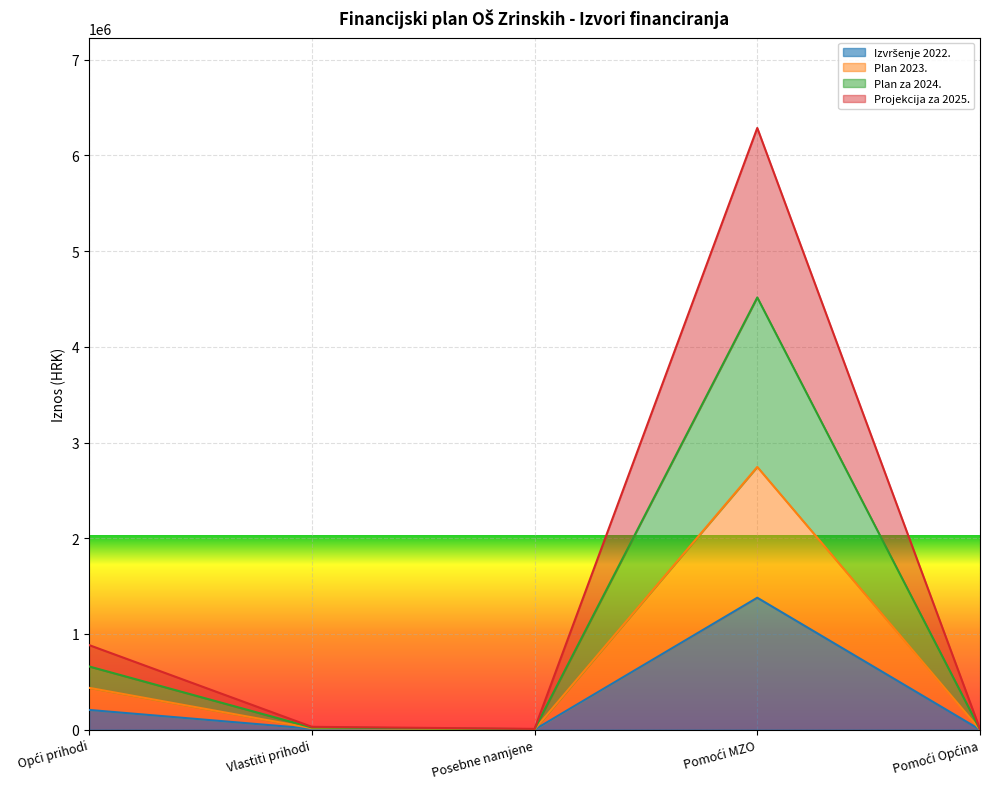

True or false: Plan za 2024. and Izvršenje 2022. cross at least once.

False